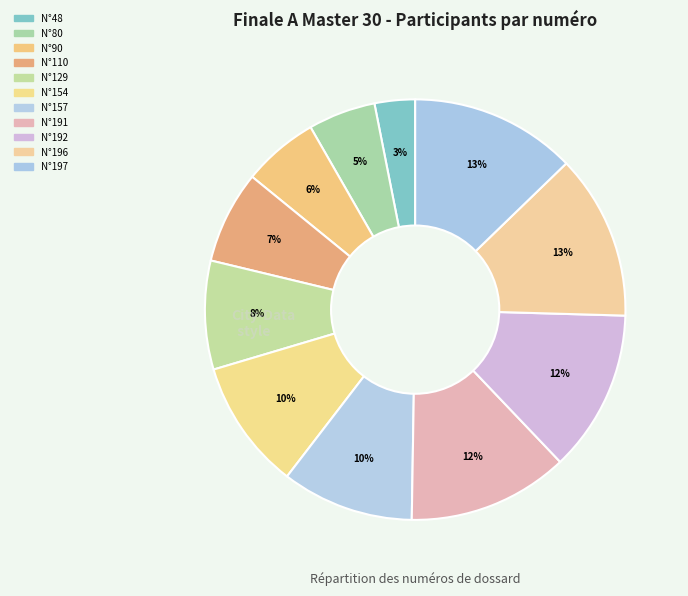

To the nearest percent, what is the average slice percentage?

9%